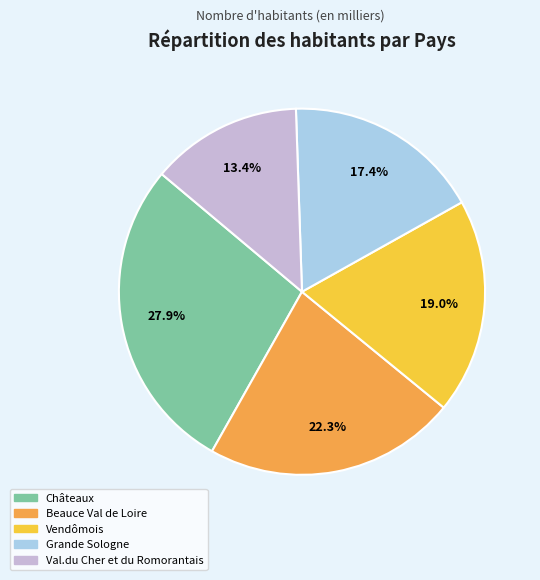

To the nearest percent, what portion does Vendômois represent?

19%